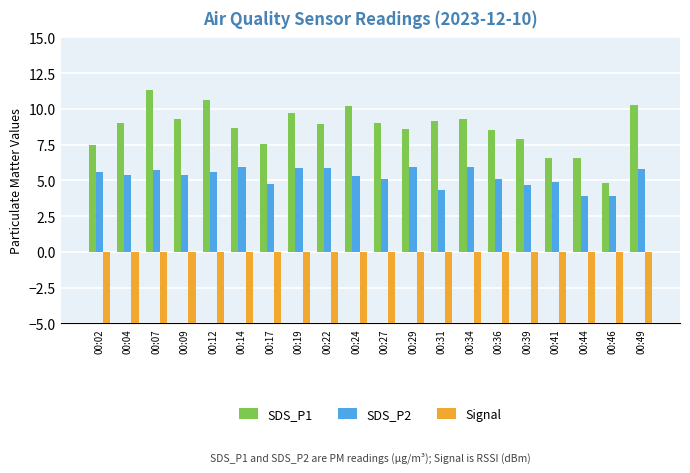

At which category is the sum across all series the highest?

00:07